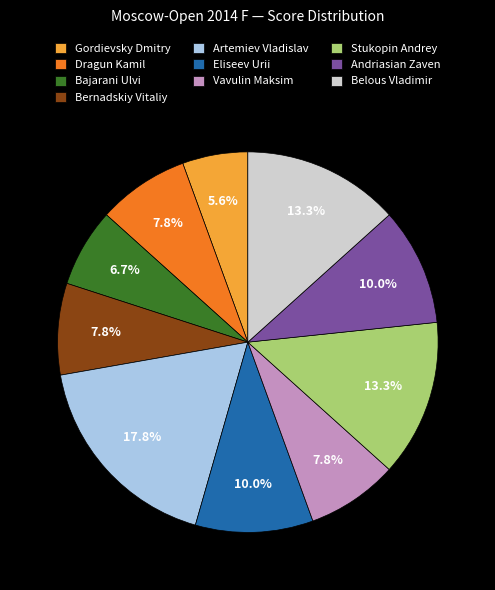

What is the smallest slice in the pie chart?

Gordievsky Dmitry